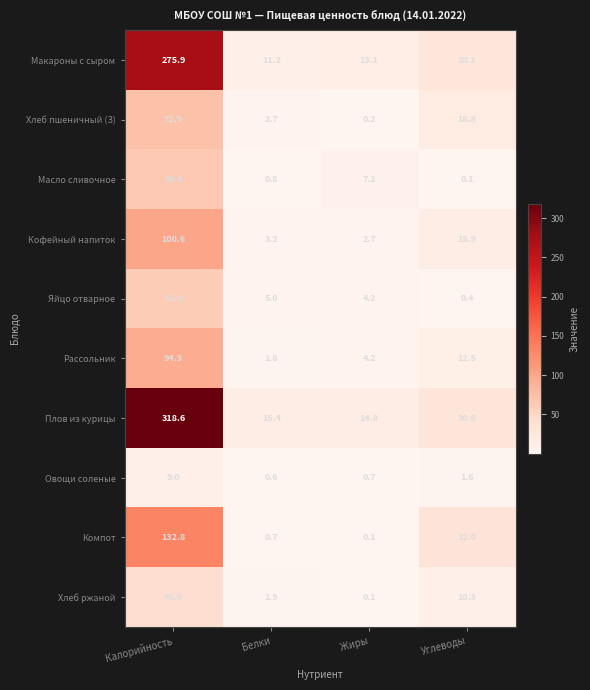

Which series has the largest total across all categories?

Плов из курицы